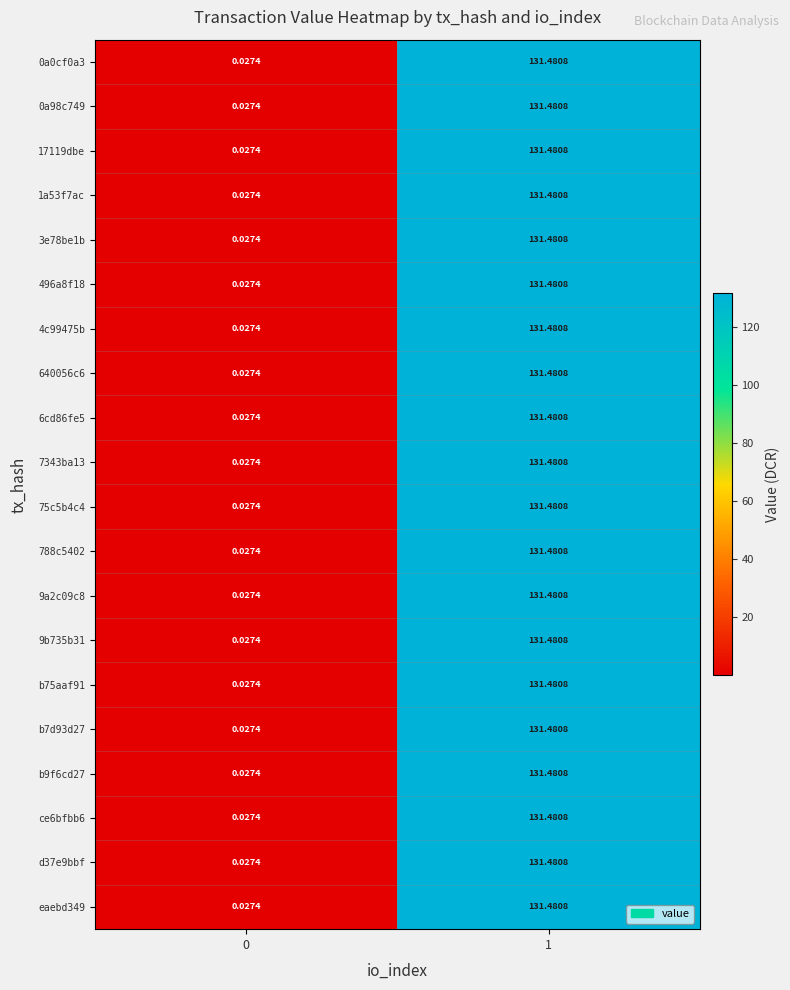

Is the value of 0a0cf0a3 at 1 greater than the value of 496a8f18 at 0?

Yes